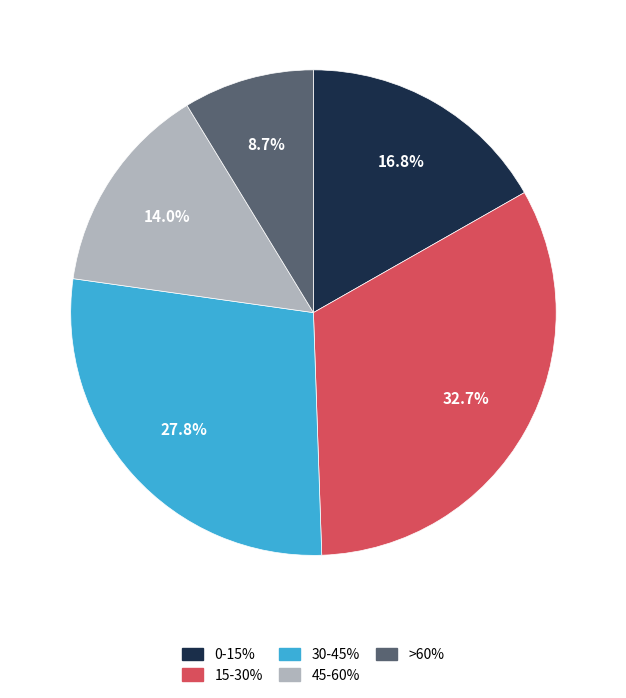

Which category has the biggest portion of the pie?

15-30%